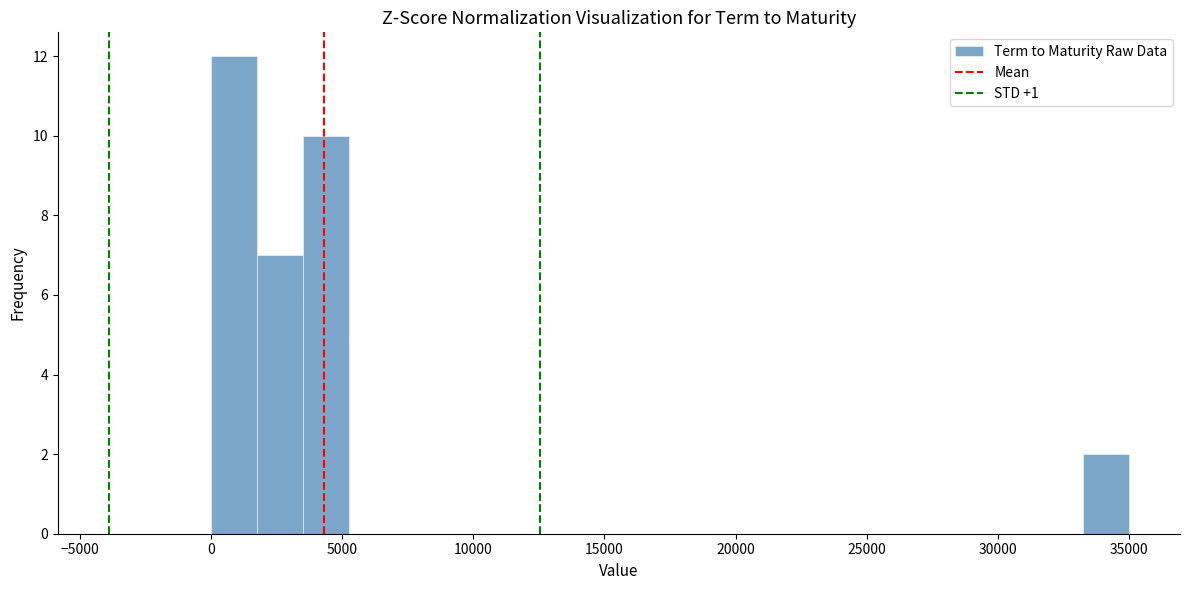

Around what value on the x-axis is the tallest bar? Give the approximate position of its centre, as read against the axis.

1000